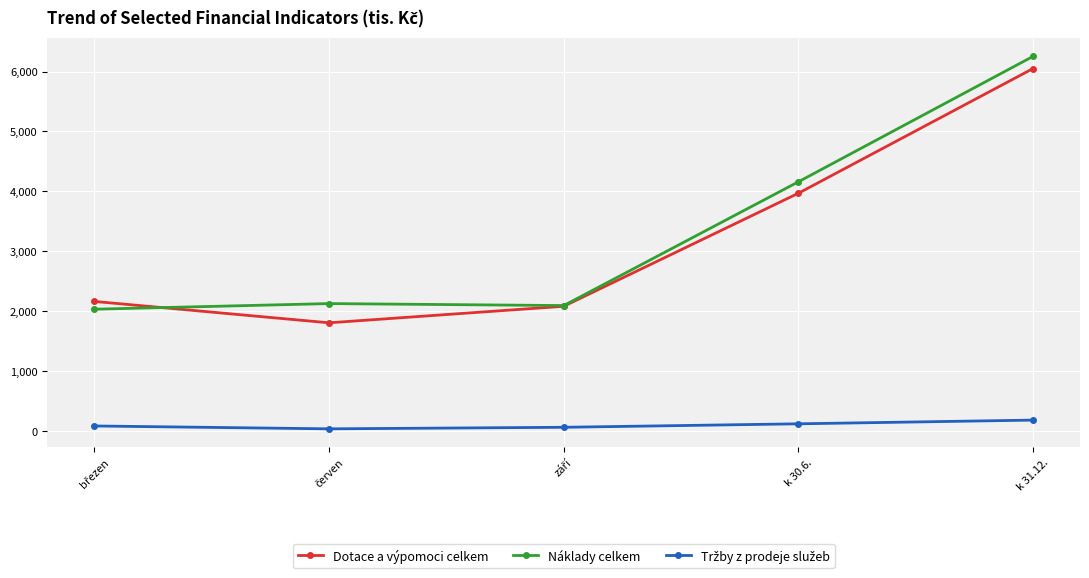

Between k 30.6. and k 31.12., which series saw the biggest shift?

Náklady celkem